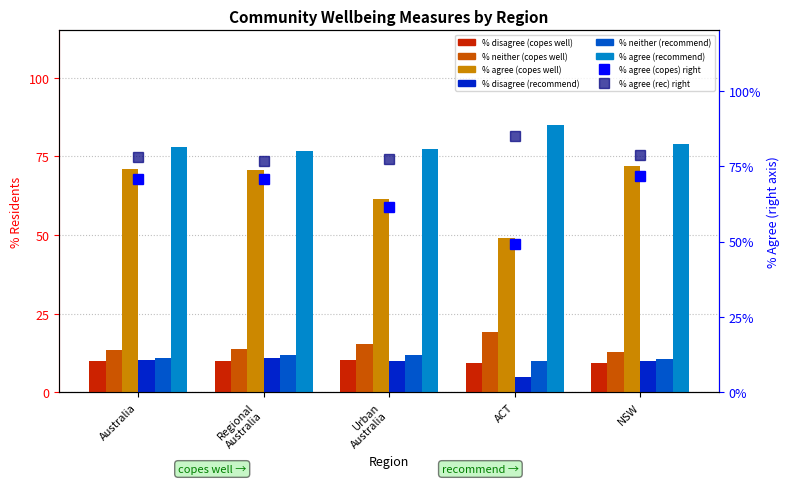

Rank the categories by % agree (recommend) value from lowest to highest.

Regional Australia, Urban Australia, Australia, NSW, ACT